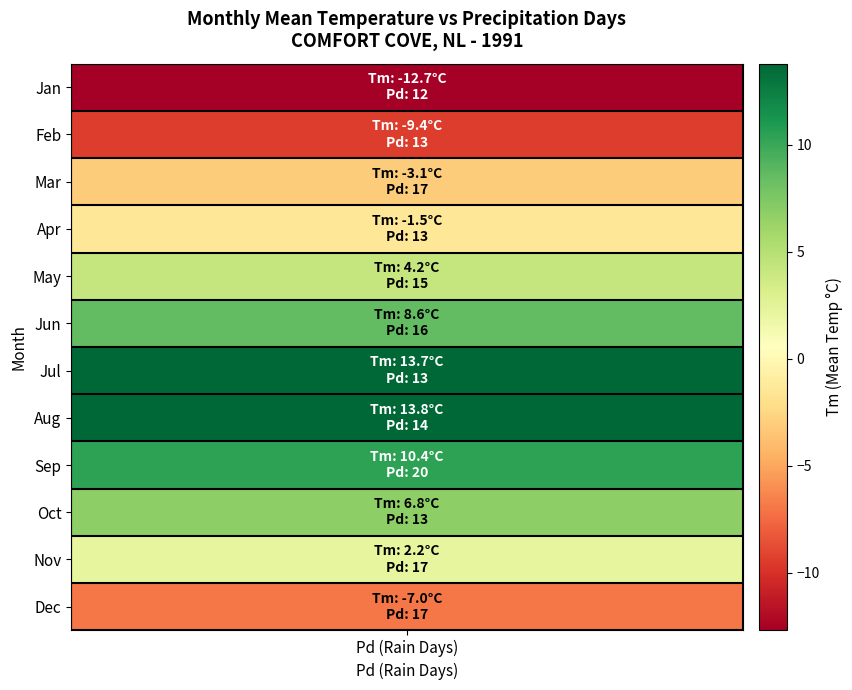

Where is Jan nearest to the value 0?

Pd